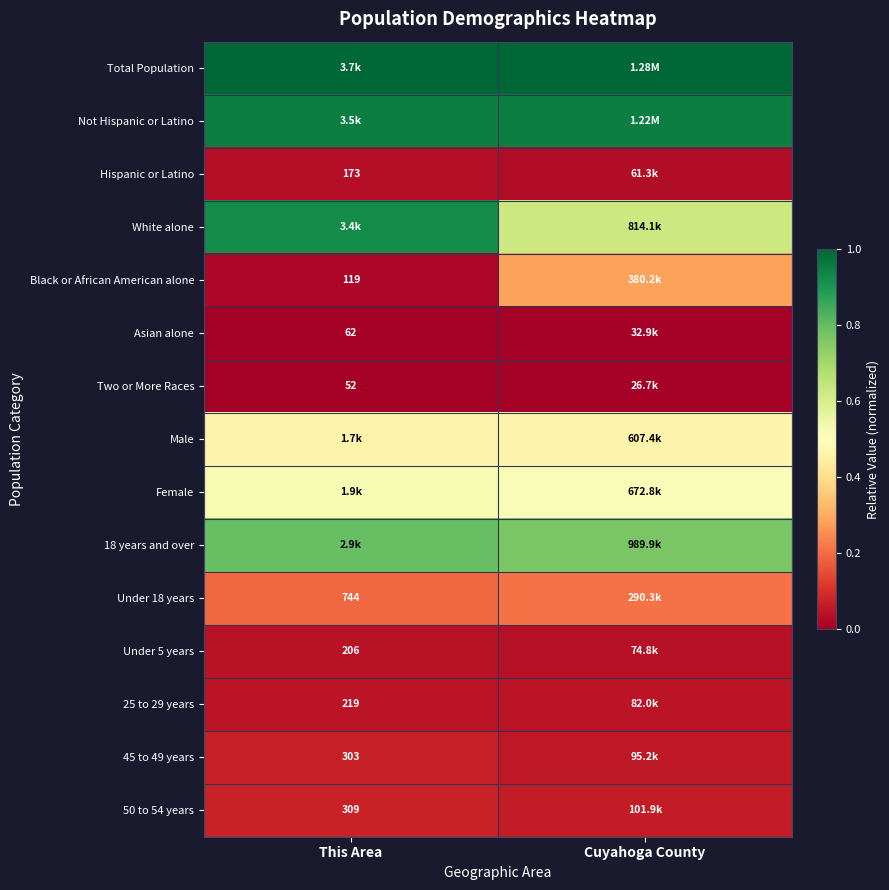

Is the value of Asian alone at This Area greater than the value of 25 to 29 years at This Area?

No